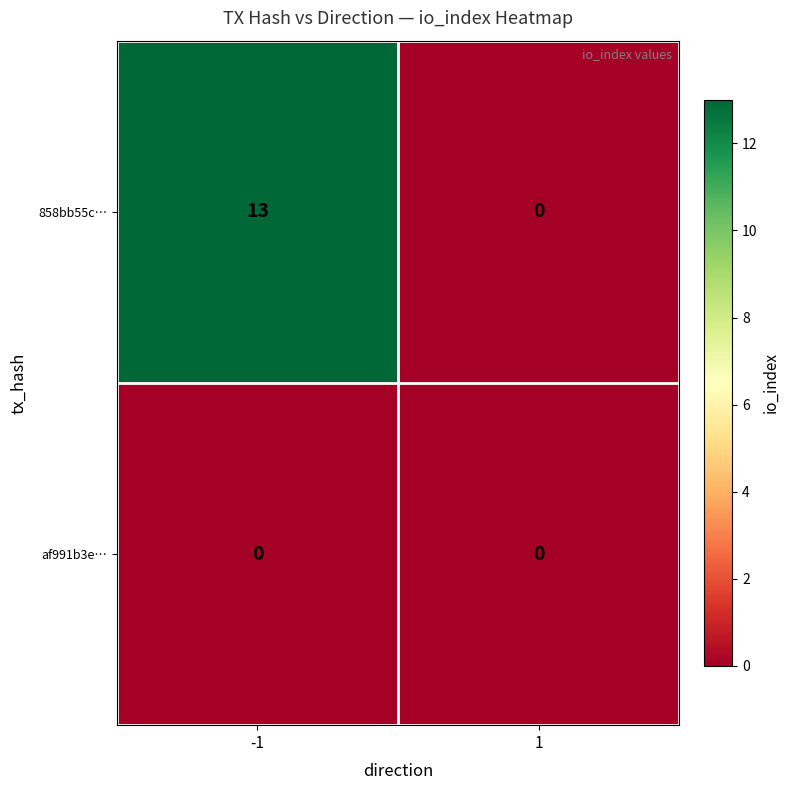

Reading left to right, extract all data points from this chart.

858bb55c…: -1=13	1=0
af991b3e…: -1=0	1=0